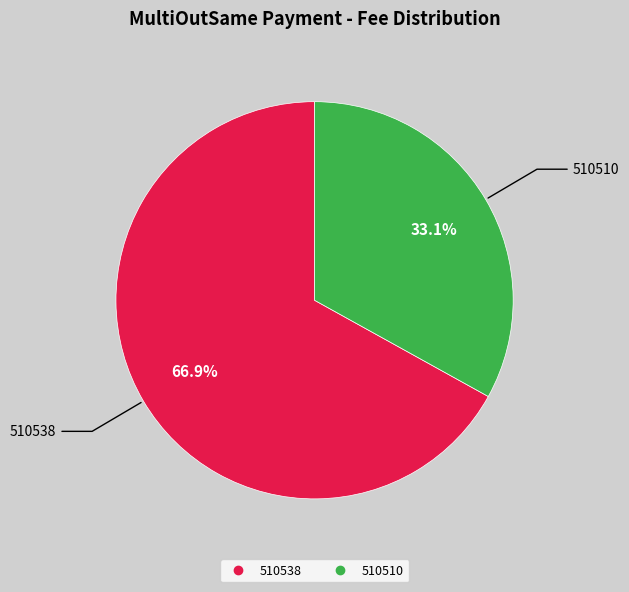

Which has a higher value, 510510 or 510538?

510538